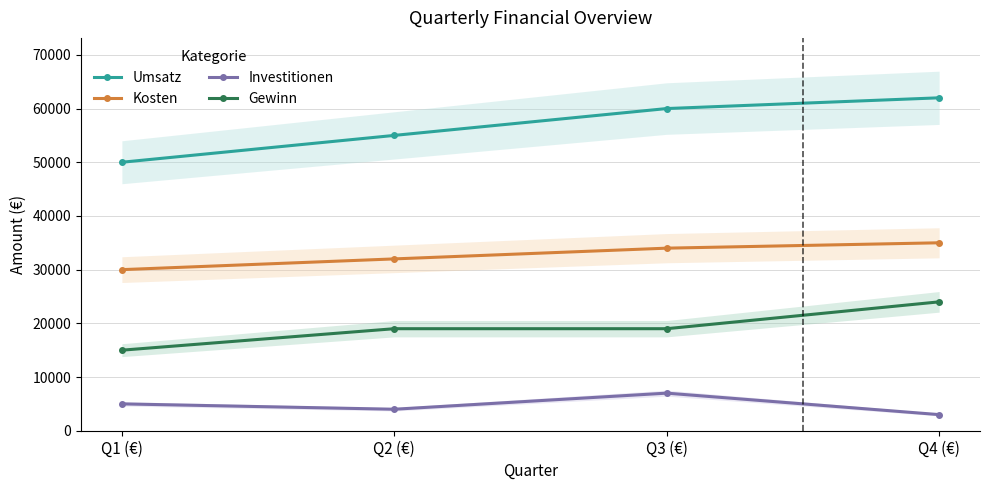

What is the average value of the Umsatz series?

56750